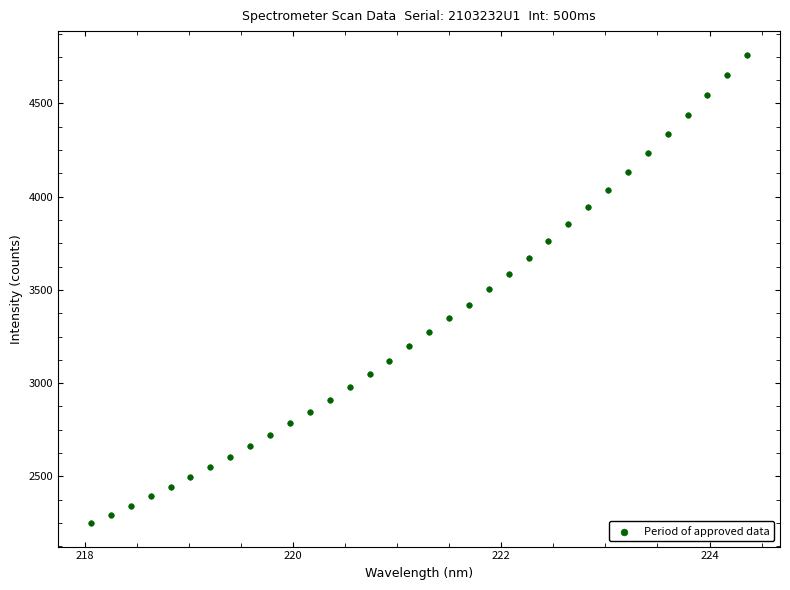

What is the range of Y values (max minus min)?

2513.2